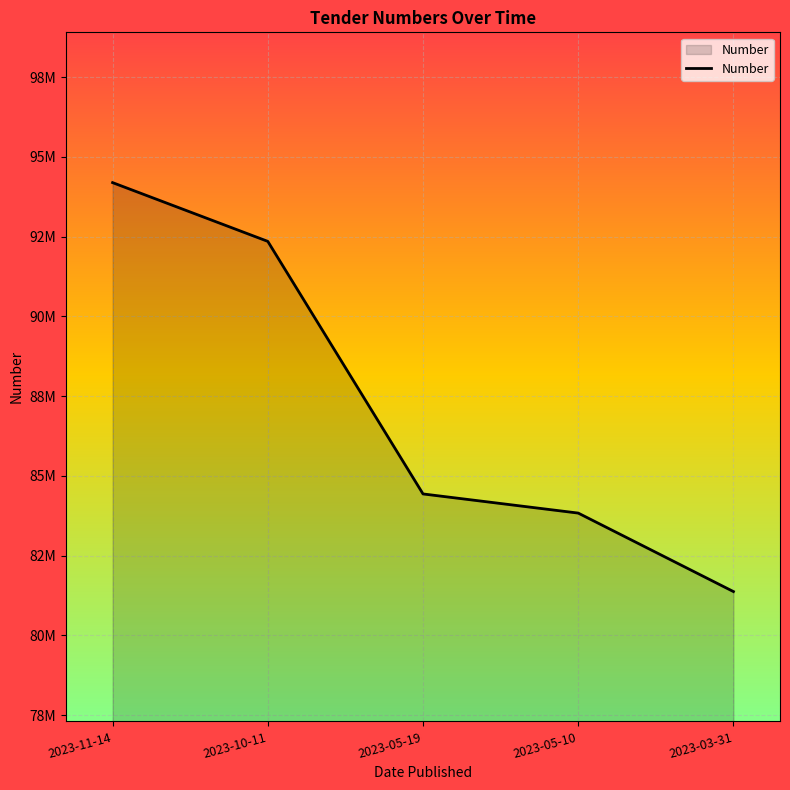

Does the chart have visible grid lines?

Yes